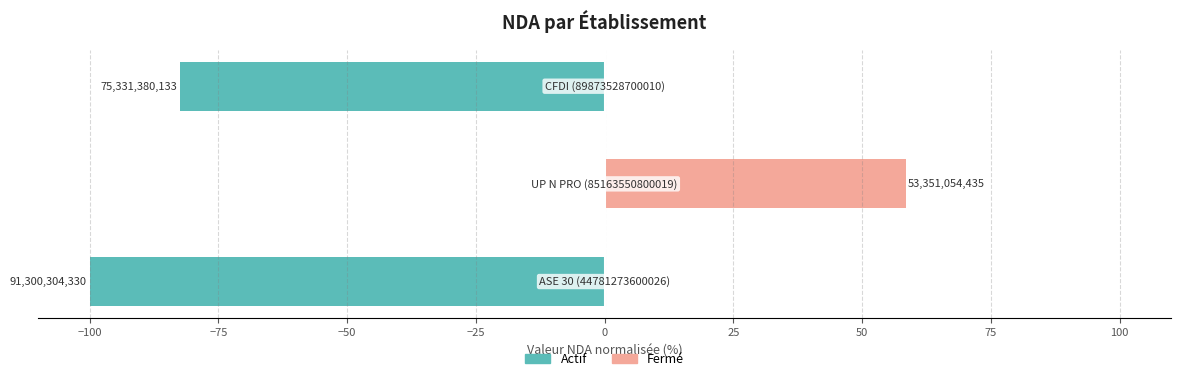

Reading right to left, transcribe all the data shown in this chart.

Actif: −75=-82.5	−100=0.0	−125=-100.0
Fermé: −75=0.0	−100=58.4	−125=0.0